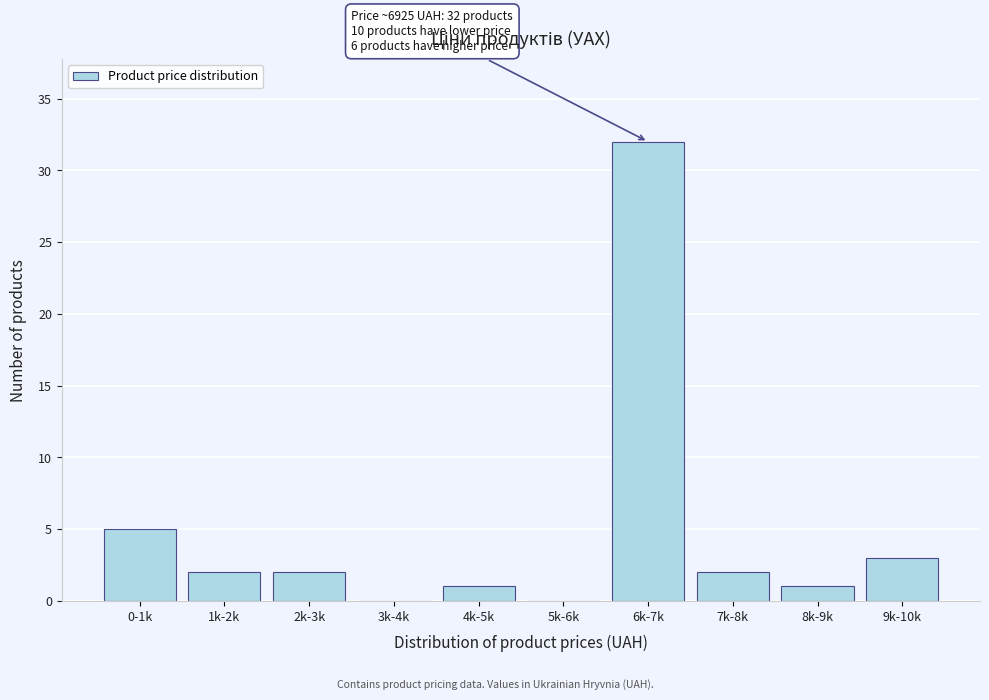

Reading left to right, what are all the values shown in this chart?

0-1k=5	1k-2k=2	2k-3k=2	3k-4k=0	4k-5k=1	5k-6k=0	6k-7k=32	7k-8k=2	8k-9k=1	9k-10k=3